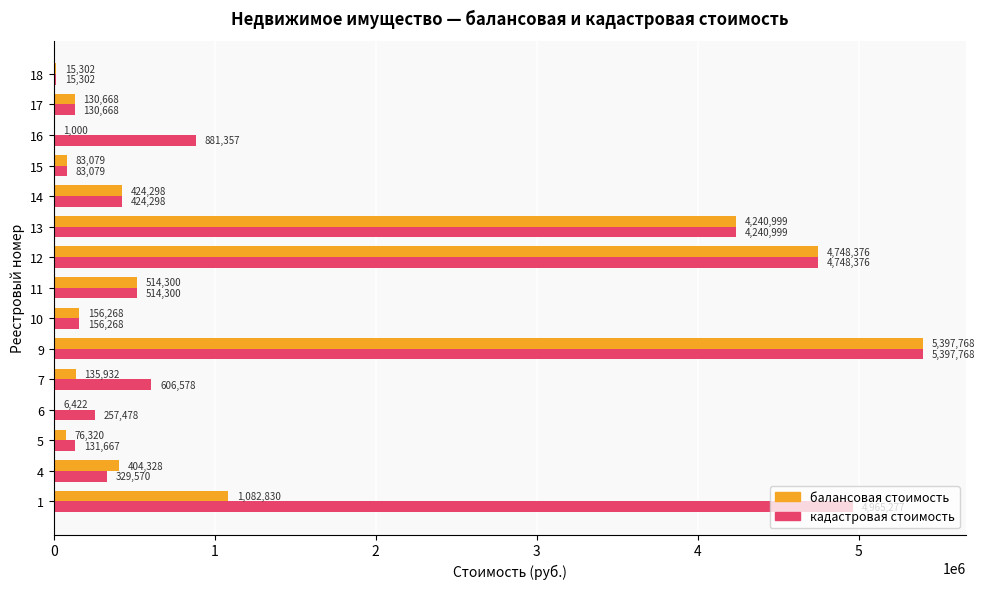

Between 5 and 15, which series saw the biggest shift?

кадастровая стоимость